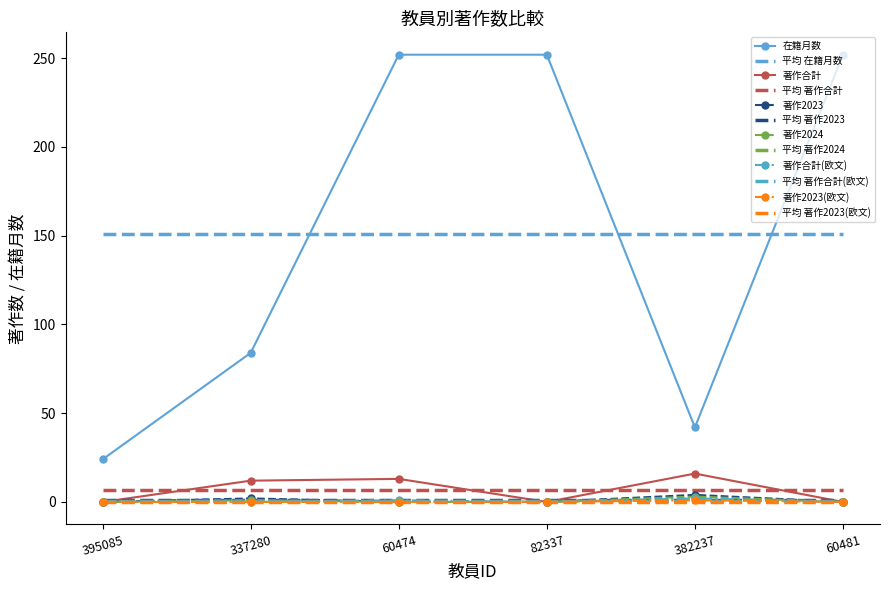

The 著作合計(欧文) series shows 1 at 60481. True or false?

False